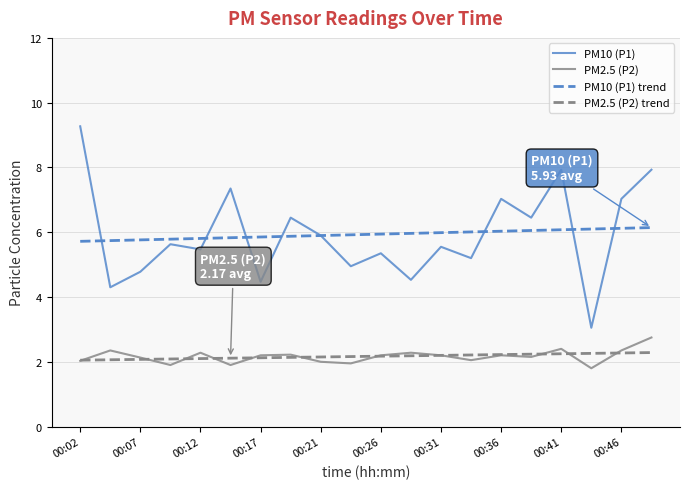

What is the minimum value shown in the chart?

1.8